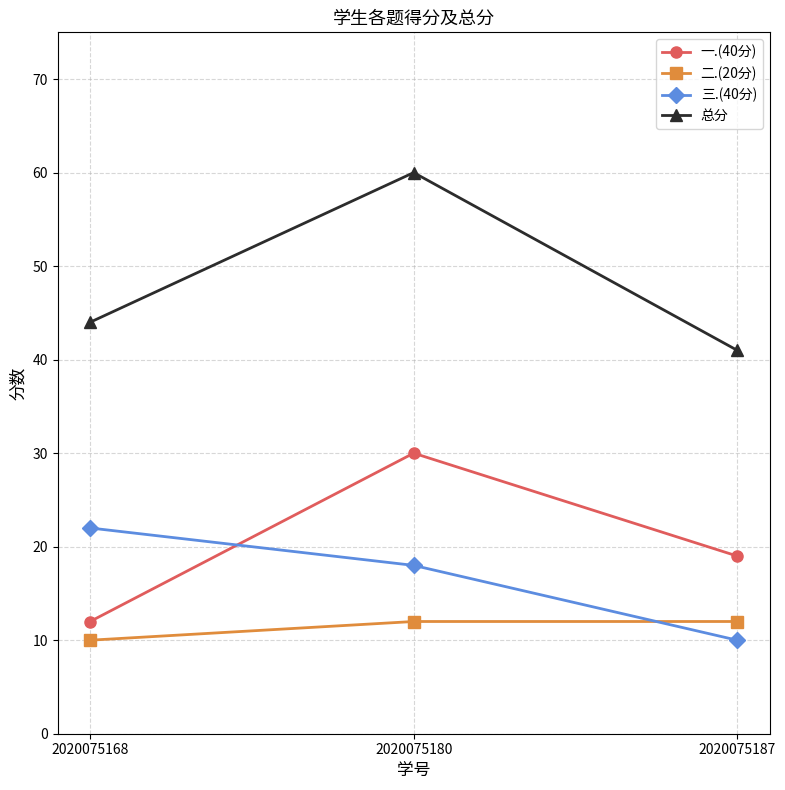

What is the difference between the highest and lowest values at 2020075180?

48